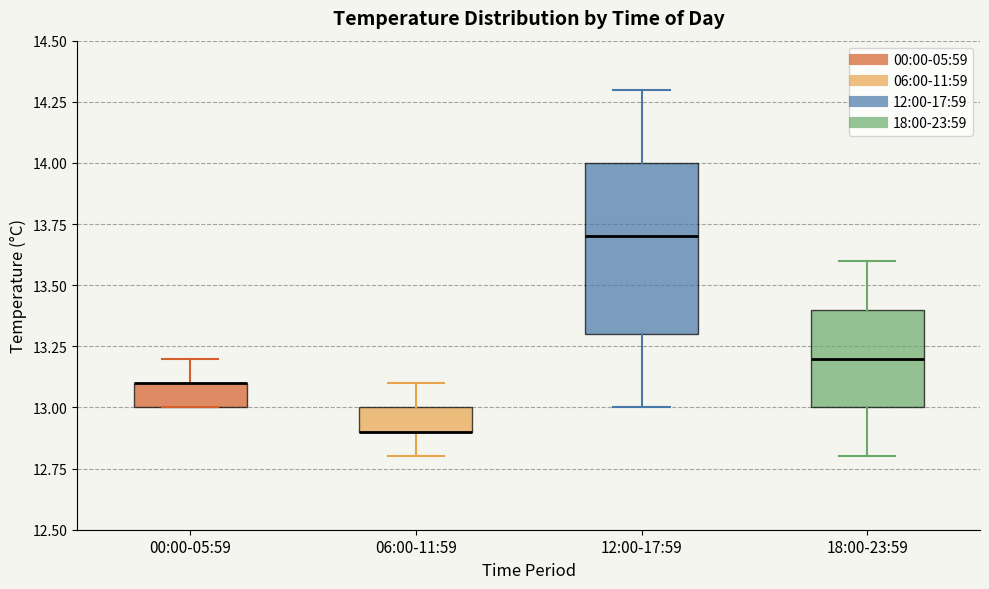

Reading left to right, transcribe this box plot: for each box, give where its median line is, the range the box spans, and where its two whiskers end, as read against the y-axis. The values are not printed on the chart, so give them approximately, as read against the axis.

00:00-05:59: median 13.1 (drawn on the box's upper edge), box 13.0 to 13.1, whiskers 13.0 to 13.2
06:00-11:59: median 12.9 (drawn on the box's lower edge), box 12.9 to 13.0, whiskers 12.8 to 13.1
12:00-17:59: median 13.7, box 13.3 to 14.0, whiskers 13.0 to 14.3
18:00-23:59: median 13.2, box 13.0 to 13.4, whiskers 12.8 to 13.6